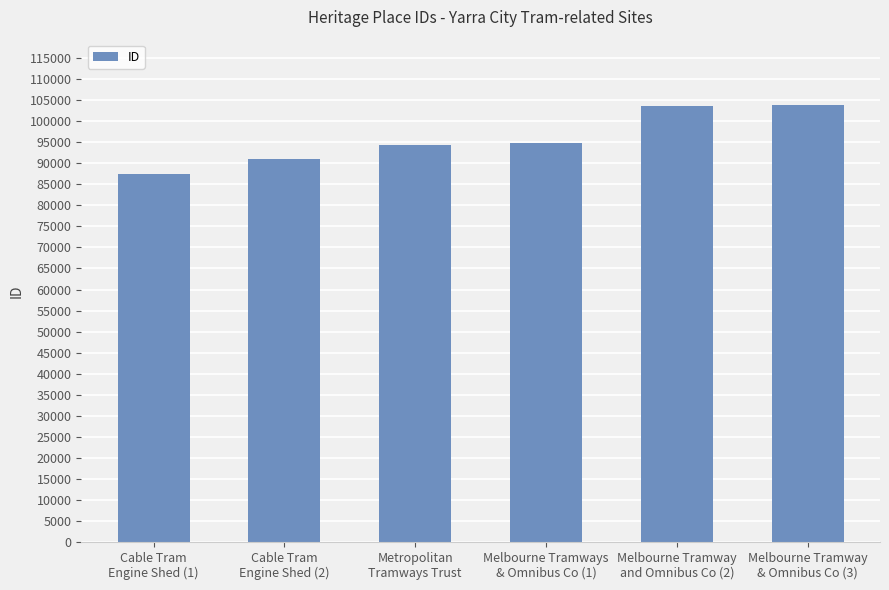

Read the value at Metropolitan
Tramways Trust, to the nearest 50.

94400